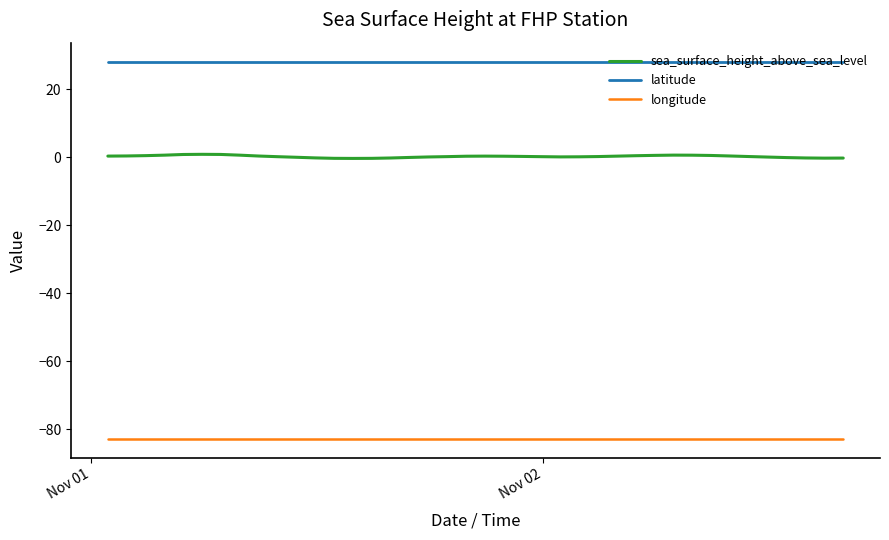

True or false: sea_surface_height_above_sea_level and longitude intersect in this chart.

False